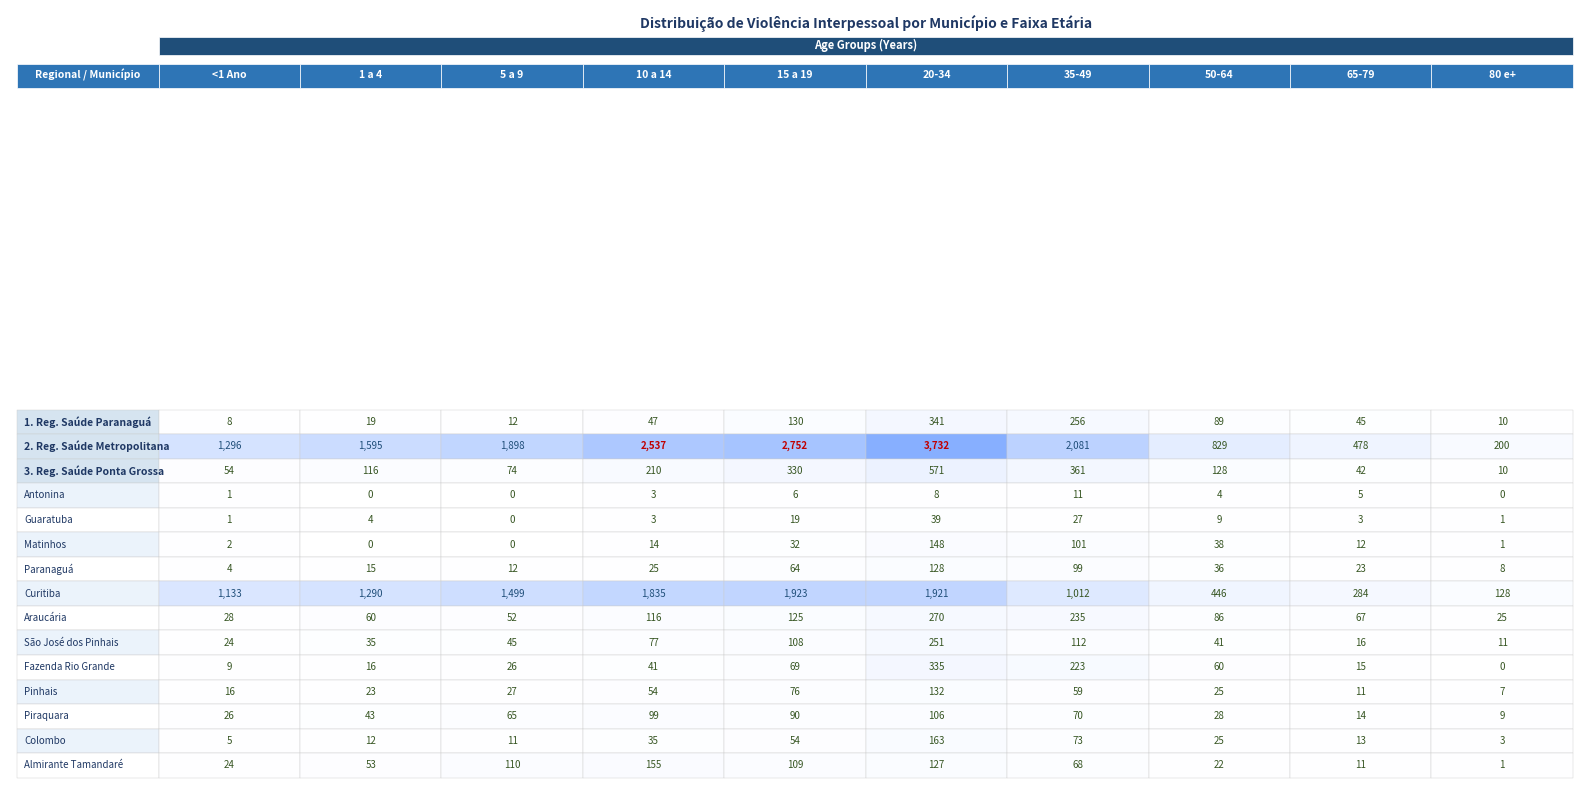

Reading left to right, extract all data points from this chart.

1. Reg. Saúde Paranaguá: 8	19	12	47	130	341	256	89	45	10
2. Reg. Saúde Metropolitana: 1296	1595	1898	2537	2752	3732	2081	829	478	200
3. Reg. Saúde Ponta Grossa: 54	116	74	210	330	571	361	128	42	10
Antonina: 1	0	0	3	6	8	11	4	5	0
Guaratuba: 1	4	0	3	19	39	27	9	3	1
Matinhos: 2	0	0	14	32	148	101	38	12	1
Paranaguá: 4	15	12	25	64	128	99	36	23	8
Curitiba: 1133	1290	1499	1835	1923	1921	1012	446	284	128
Araucária: 28	60	52	116	125	270	235	86	67	25
São José dos Pinhais: 24	35	45	77	108	251	112	41	16	11
Fazenda Rio Grande: 9	16	26	41	69	335	223	60	15	0
Pinhais: 16	23	27	54	76	132	59	25	11	7
Piraquara: 26	43	65	99	90	106	70	28	14	9
Colombo: 5	12	11	35	54	163	73	25	13	3
Almirante Tamandaré: 24	53	110	155	109	127	68	22	11	1